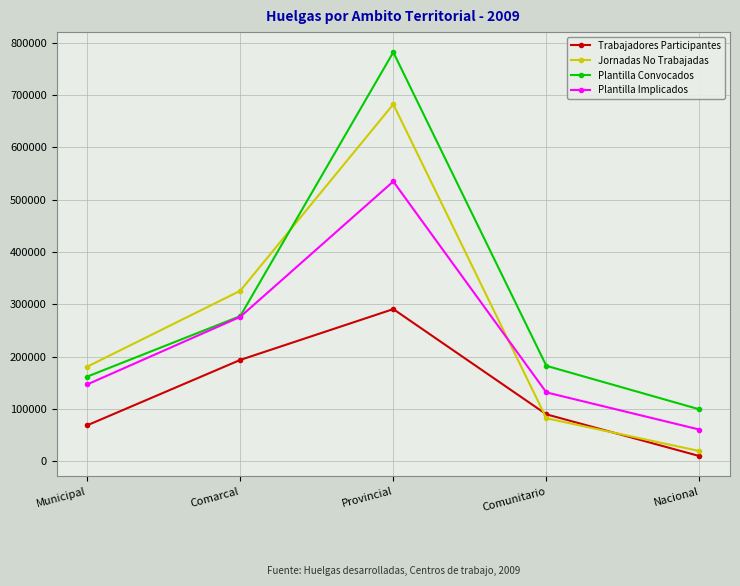

What is the spread (max minus min) of values at Municipal?

111967